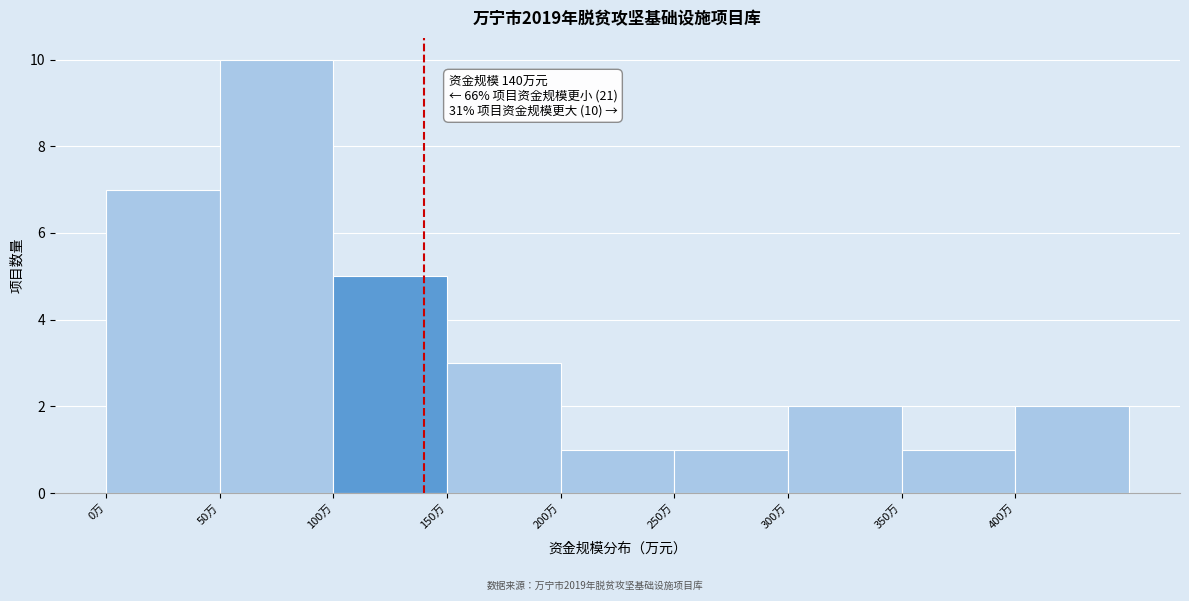

Over which range of the x-axis is the bar tallest?

50 to 100